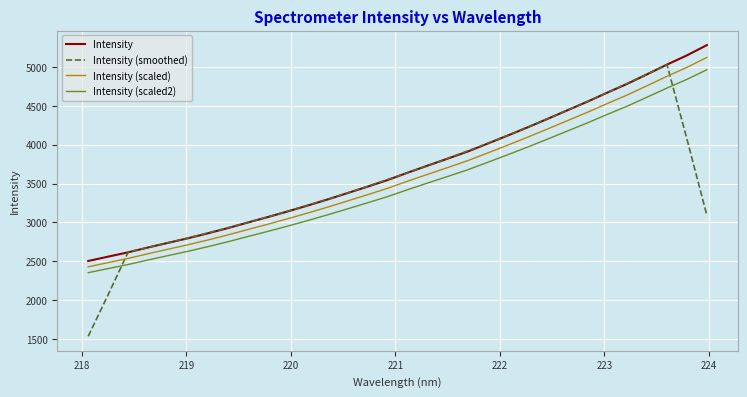

What is the minimum value shown in the chart?

1536.1